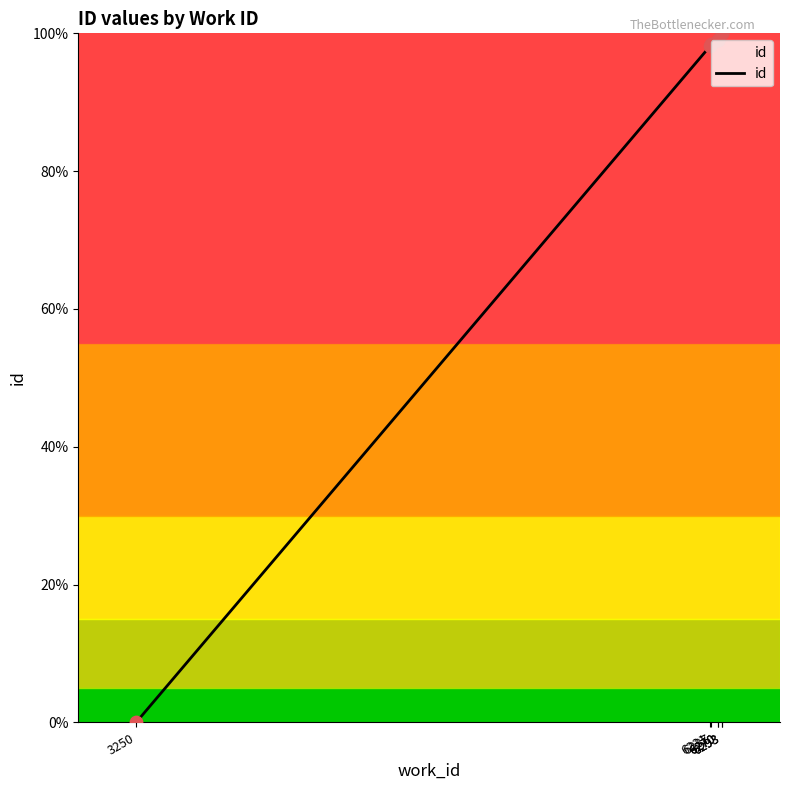

What is the change in value from 3250 to 6270?

+99.1